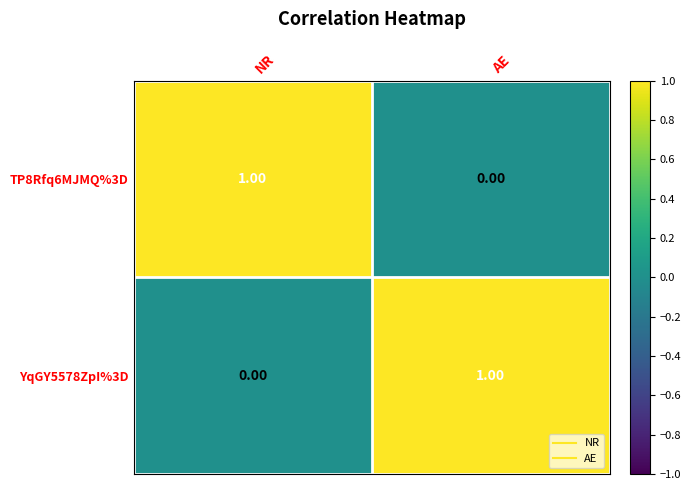

Rank the series at NR from highest to lowest value.

TP8Rfq6MJMQ%3D, YqGY5578ZpI%3D